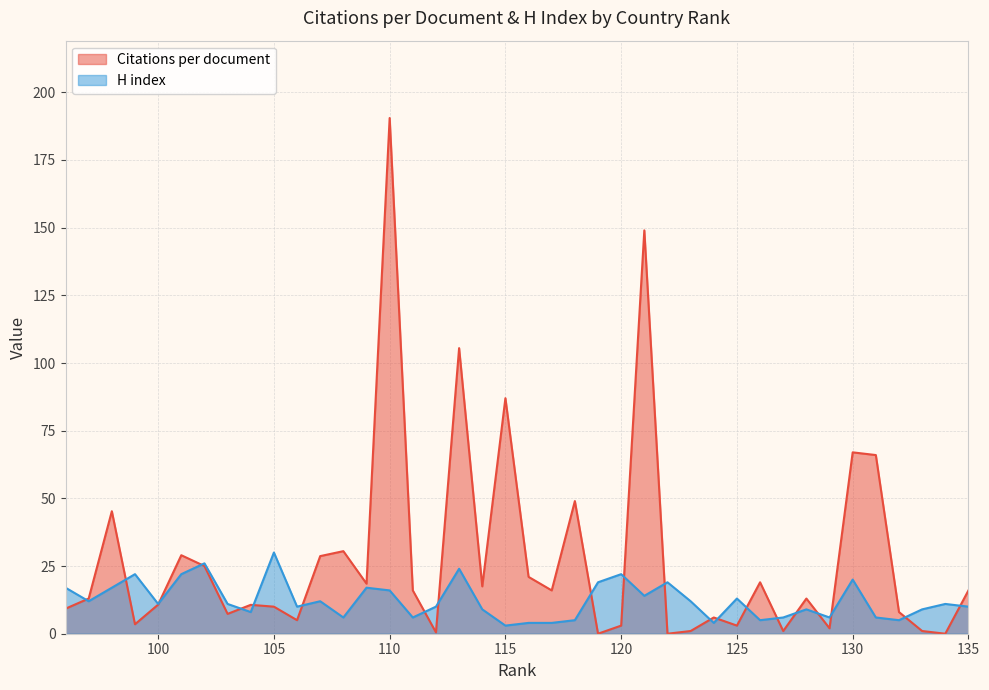

How many lines are shown in the chart?

2